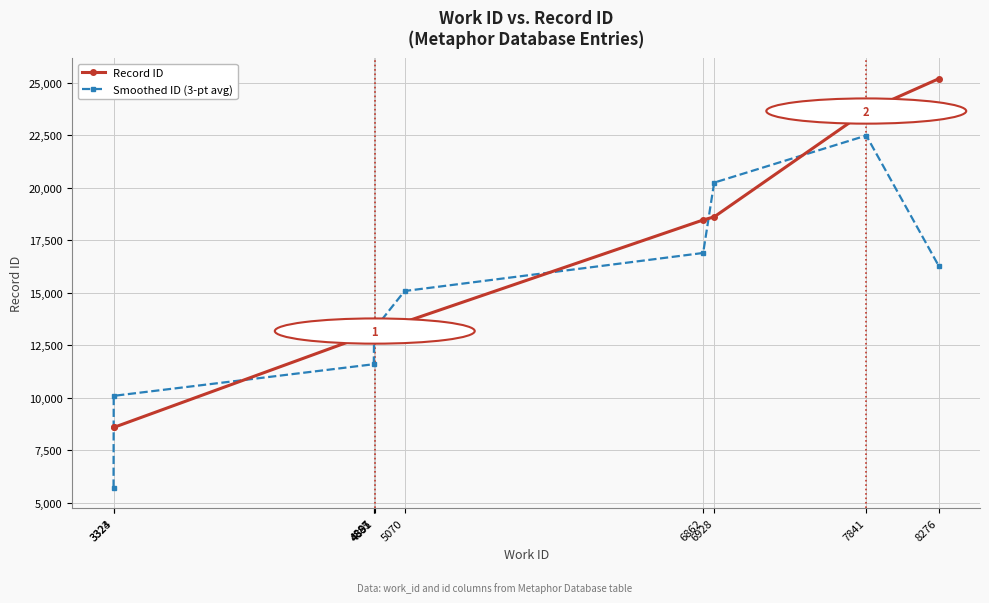

Which category has the lowest value across all series?

3323